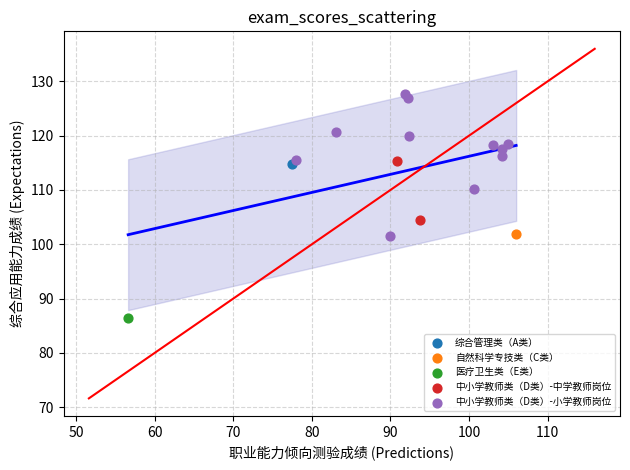

What are all the series names shown in the legend?

综合管理类（A类）, 自然科学专技类（C类）, 医疗卫生类（E类）, 中小学教师类（D类）-中学教师岗位, 中小学教师类（D类）-小学教师岗位